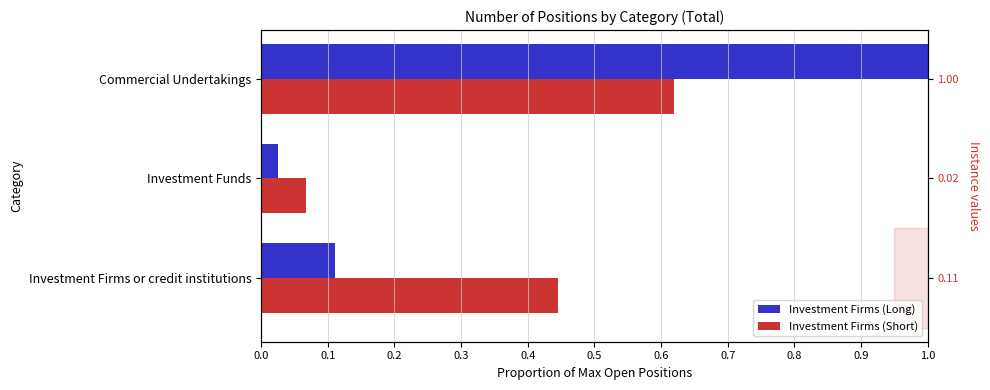

Reading left to right, what are all the values shown in this chart?

Investment Firms (Long): 0.1	0.0	1.0
Investment Firms (Short): 0.4	0.1	0.6